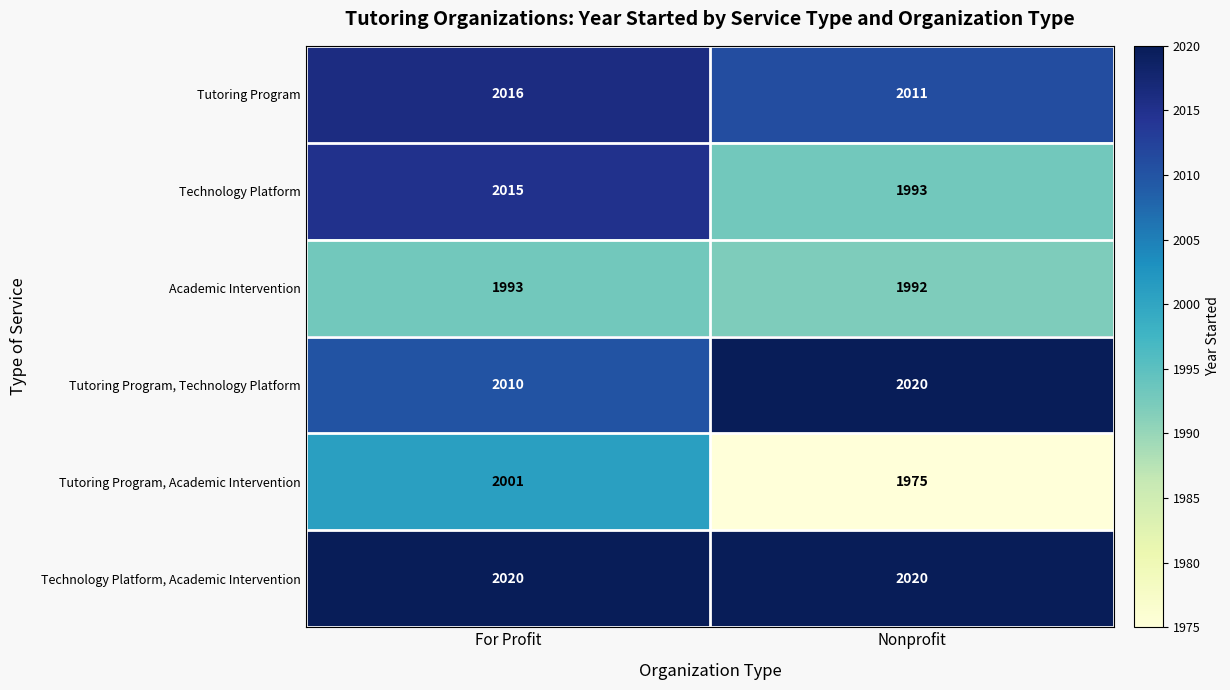

Is it true that Tutoring Program equals 940 at For Profit?

False